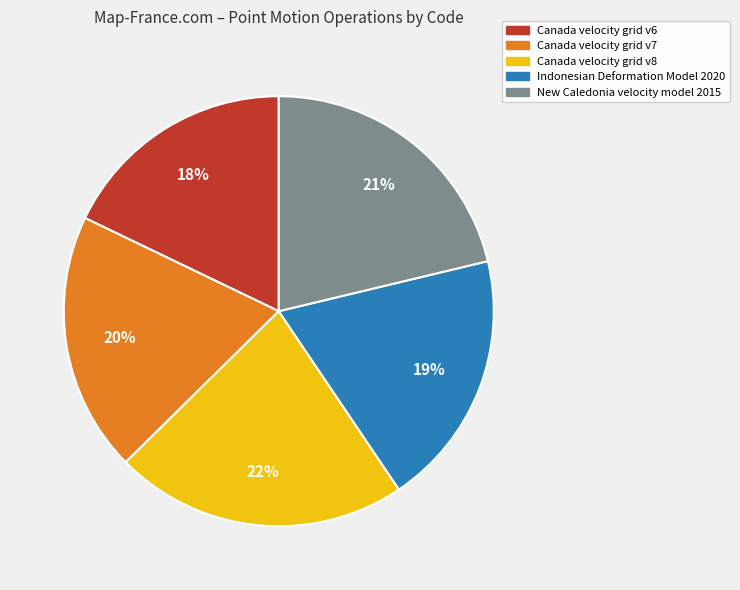

Which has a higher value, Canada velocity grid v8 or Indonesian Deformation Model 2020?

Canada velocity grid v8